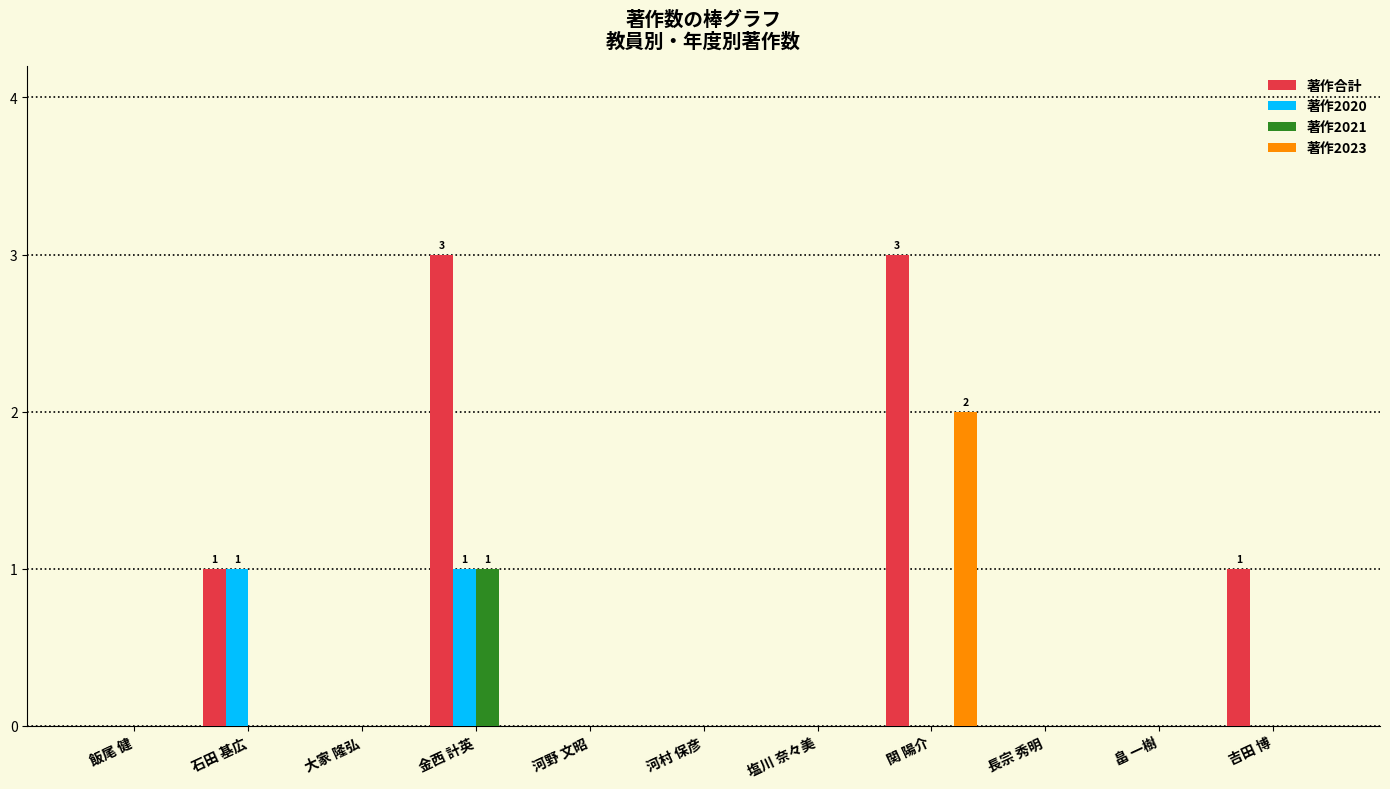

The value of 著作2023 at 河野 文昭 is -1. True or false?

False